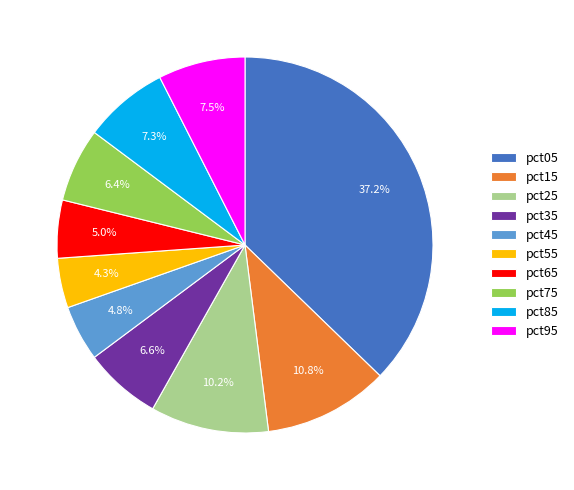

Count the number of slices in the pie.

10